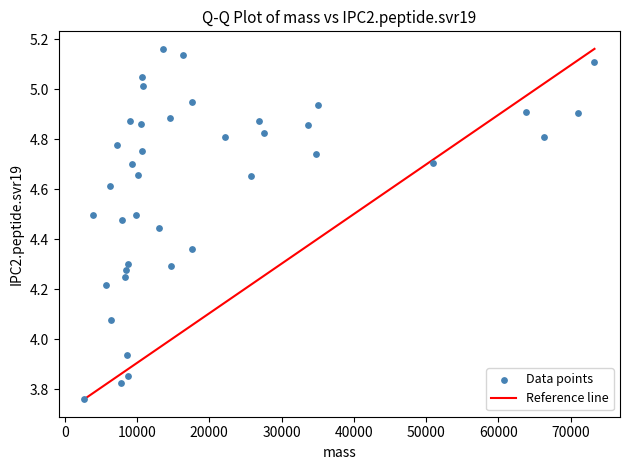

What is the range of X values (max minus min)?

70578.5